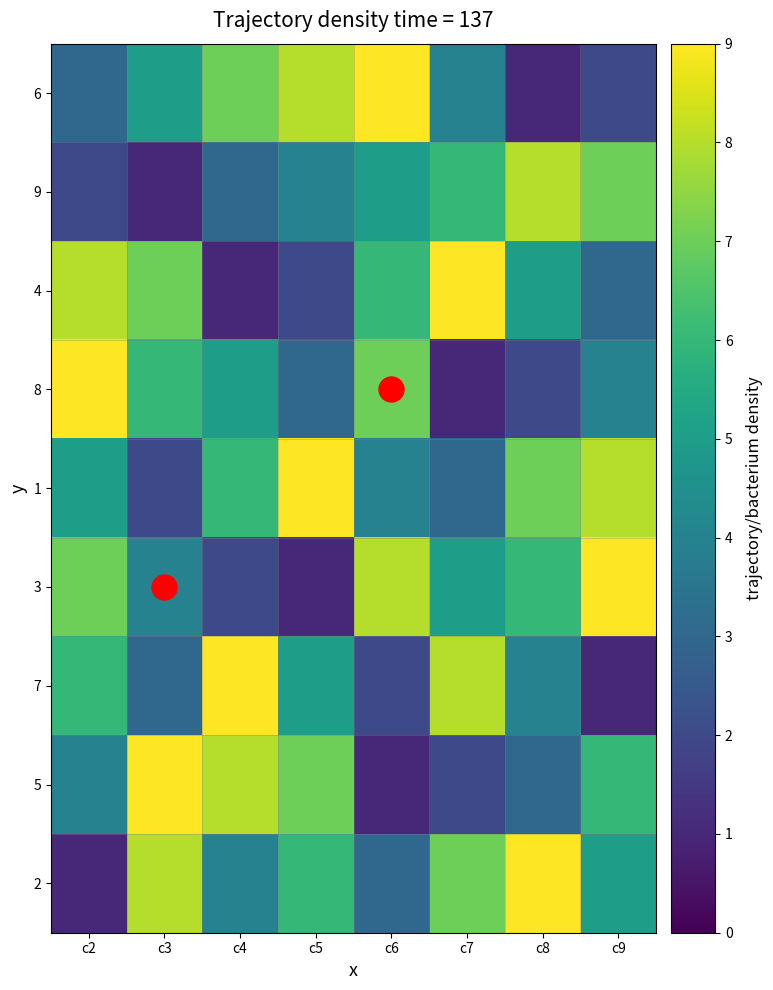

Rank the series at c4 from lowest to highest value.

4, 3, 9, 2, 8, 1, 6, 5, 7